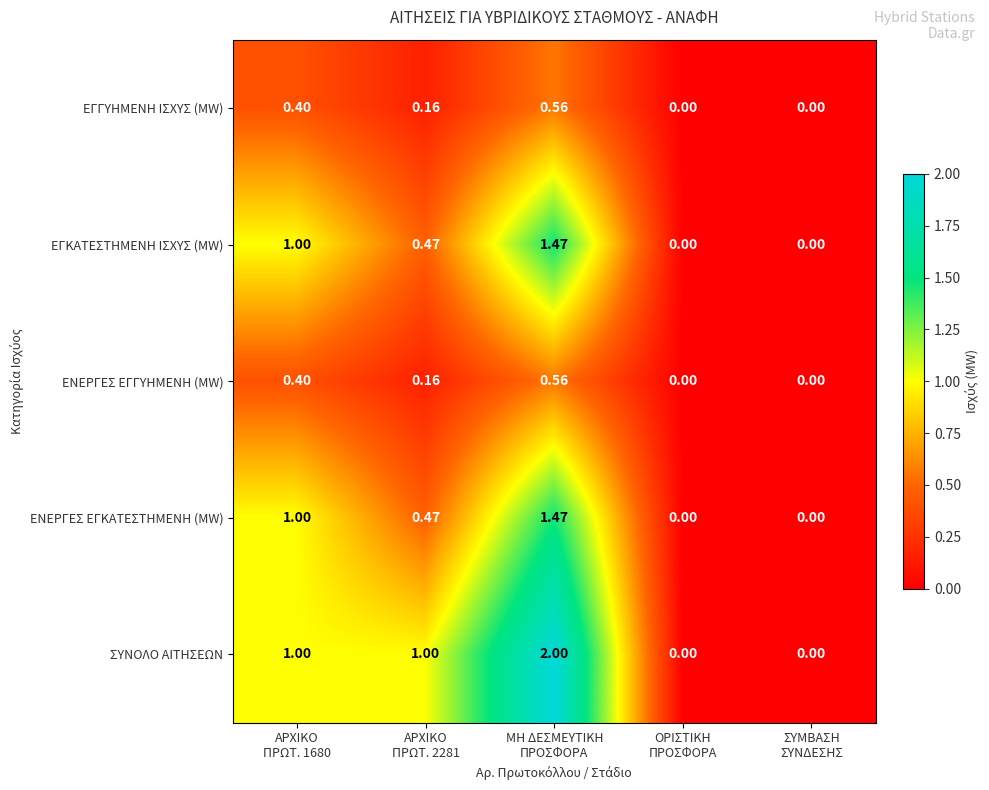

Which series has the largest total across all categories?

ΣΥΝΟΛΟ ΑΙΤΗΣΕΩΝ